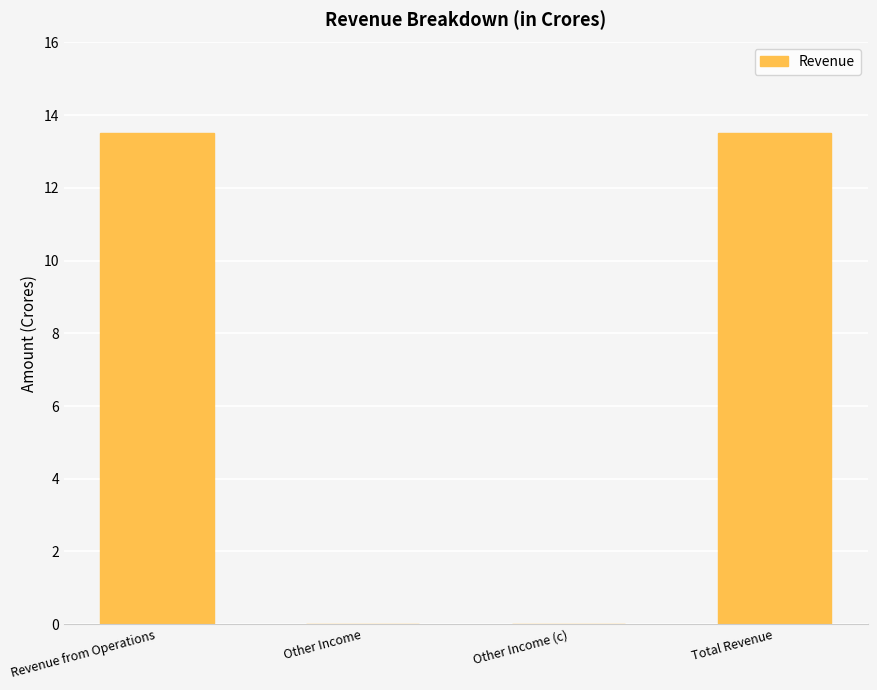

Is it true that the value at Other Income (c) is 0.0?

True